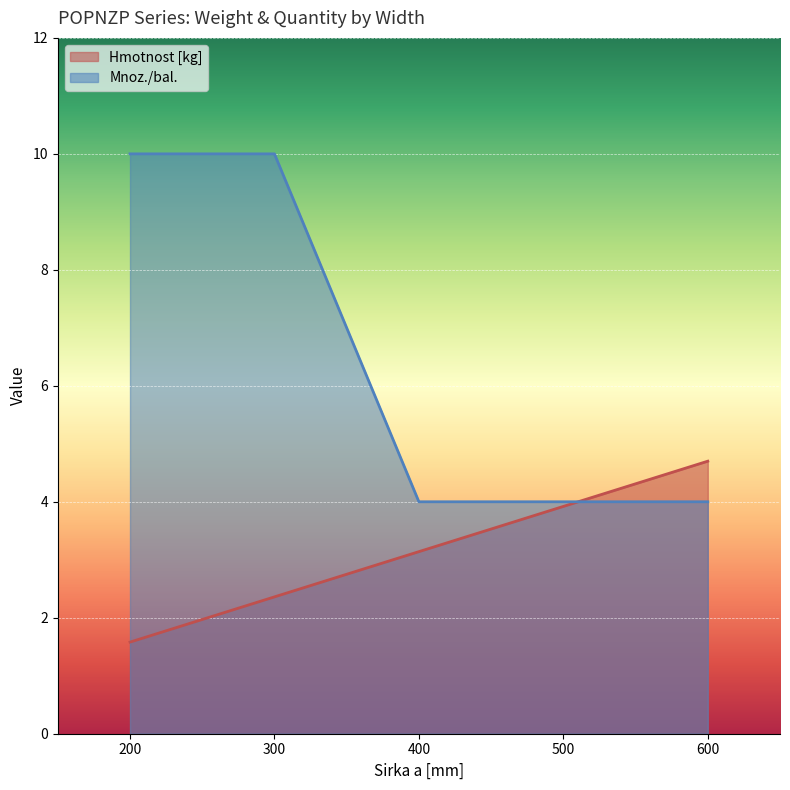

What are all the series names shown in the legend?

Hmotnost [kg], Mnoz./bal.